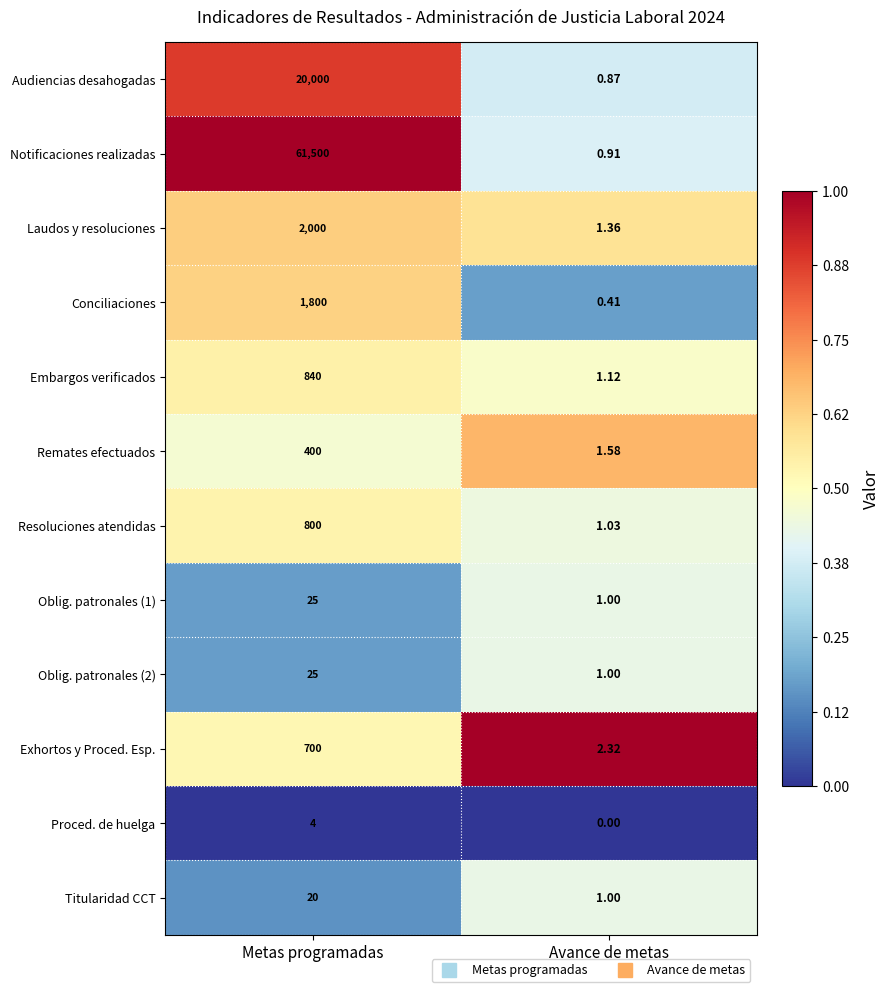

At which label does Oblig. patronales (2) reach its minimum?

Avance de metas